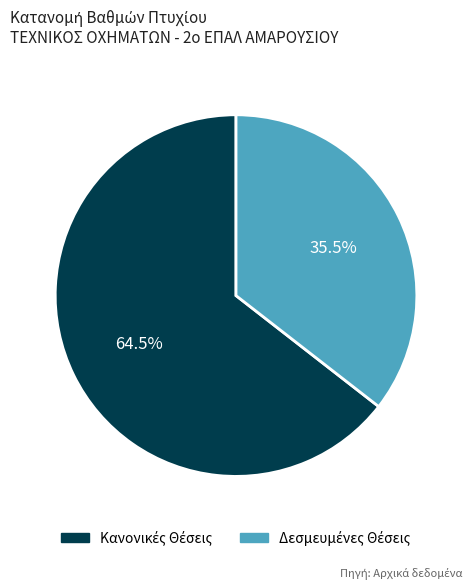

Is there any slice that represents more than half of the pie?

Yes